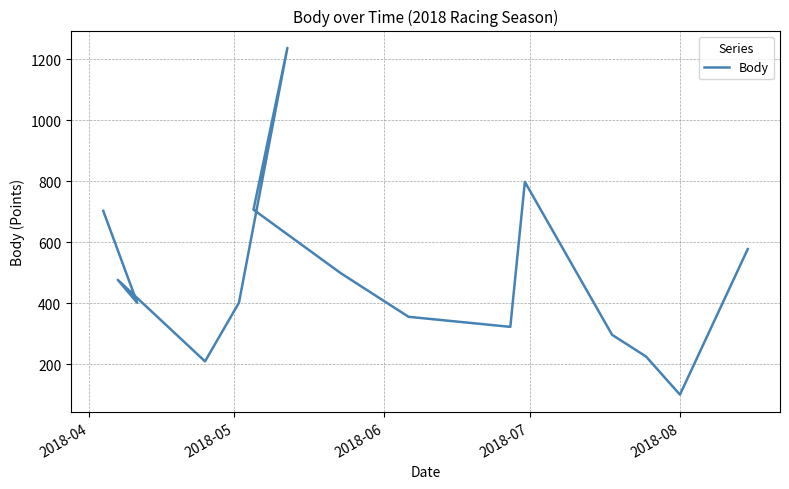

The value at 2018-07 is 348. True or false?

False